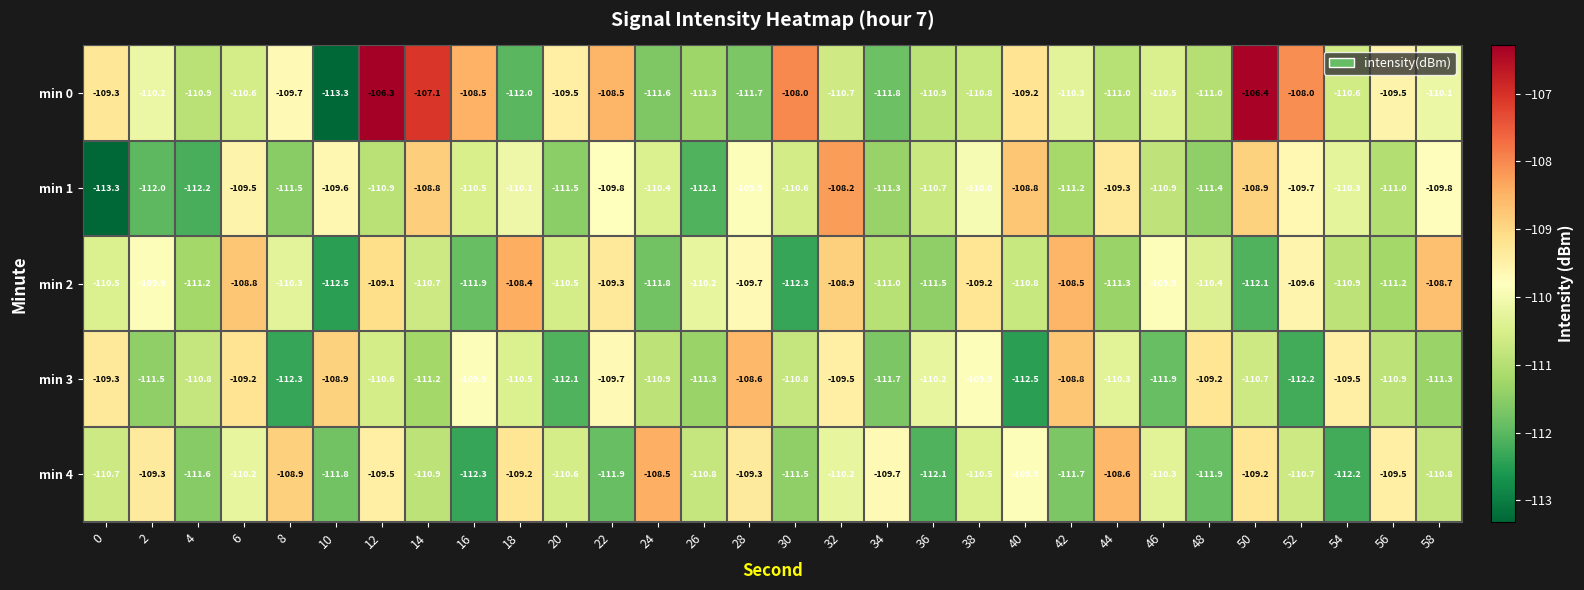

Where is min 1 nearest to the value -110?

38